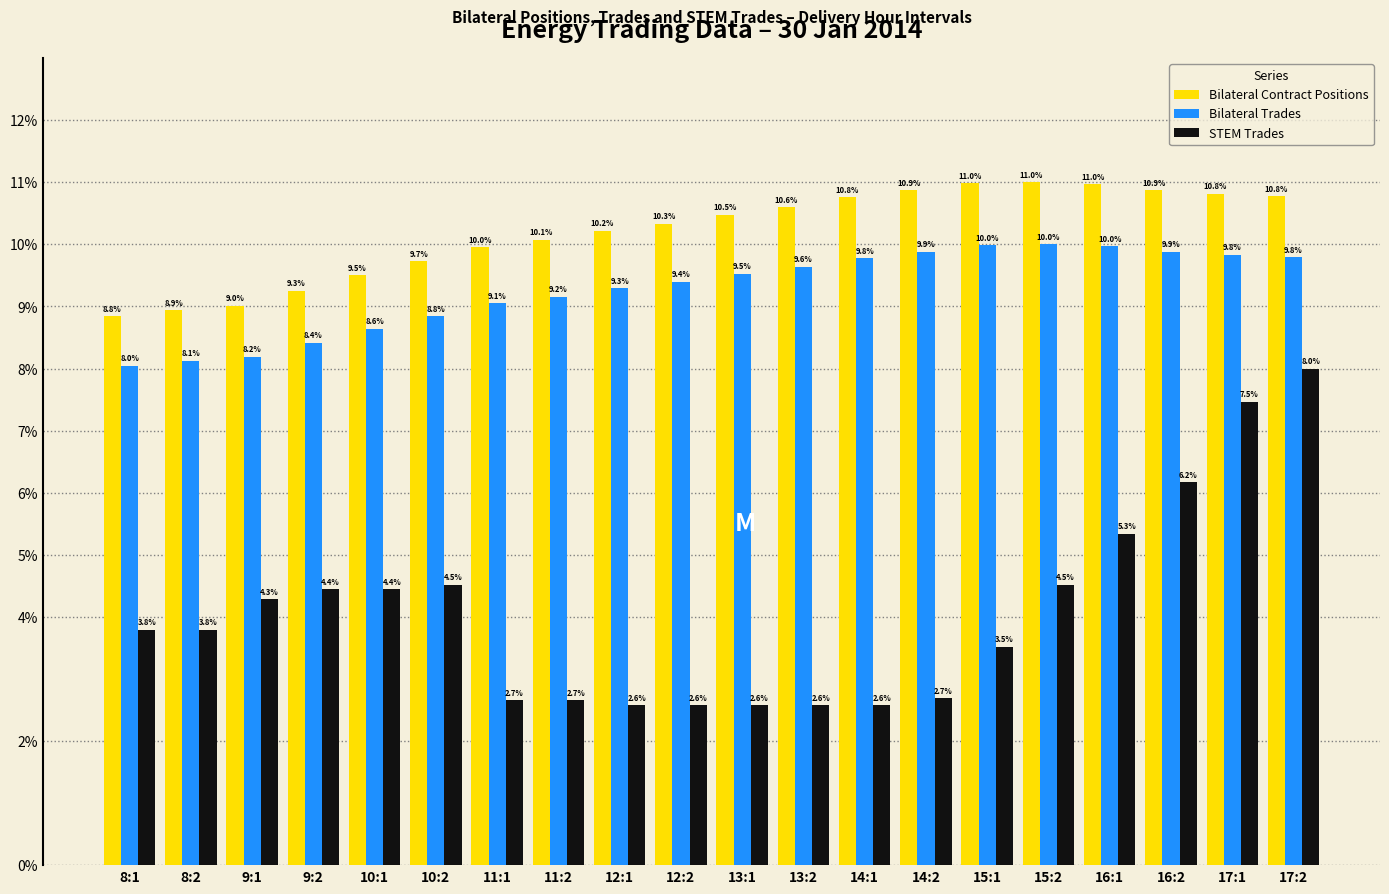

Rank the series by their maximum value, from highest to lowest.

Bilateral Contract Positions, Bilateral Trades, STEM Trades